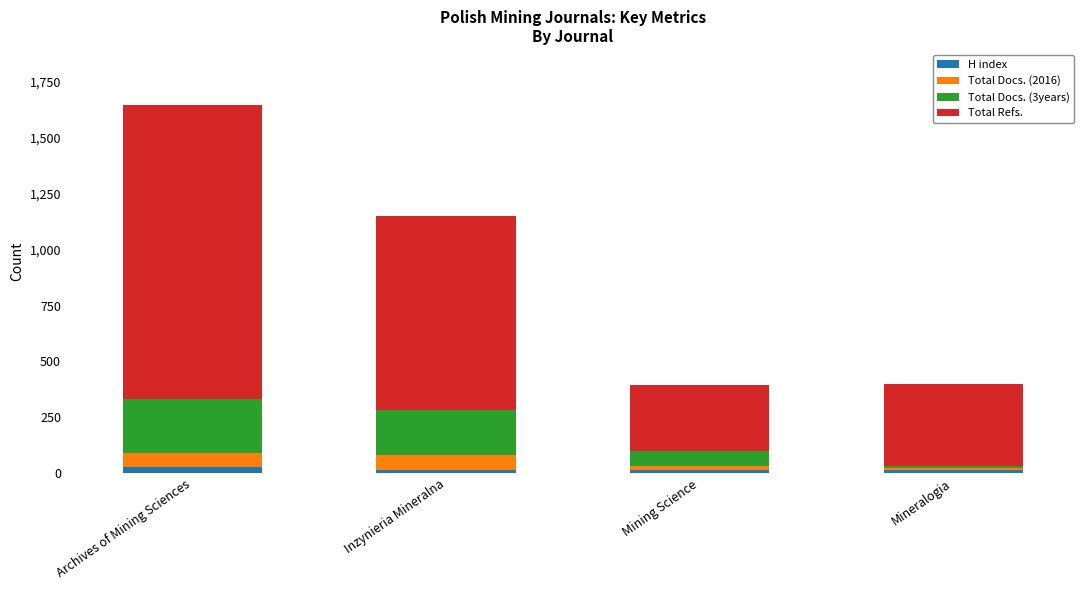

What is the label of the 1st bar from the left?

Archives of Mining Sciences